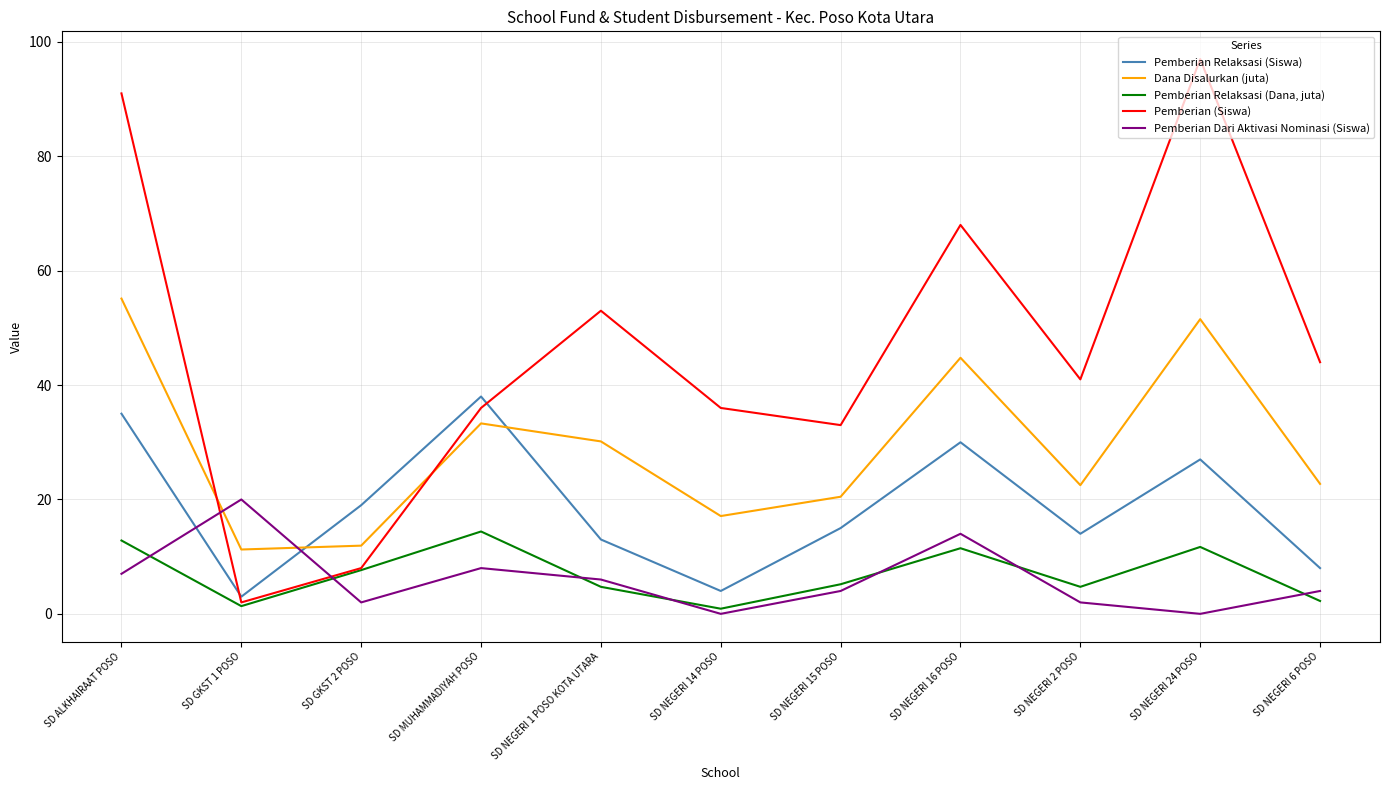

True or false: Pemberian Relaksasi (Siswa) has a value of 32.2 at SD GKST 2 POSO.

False